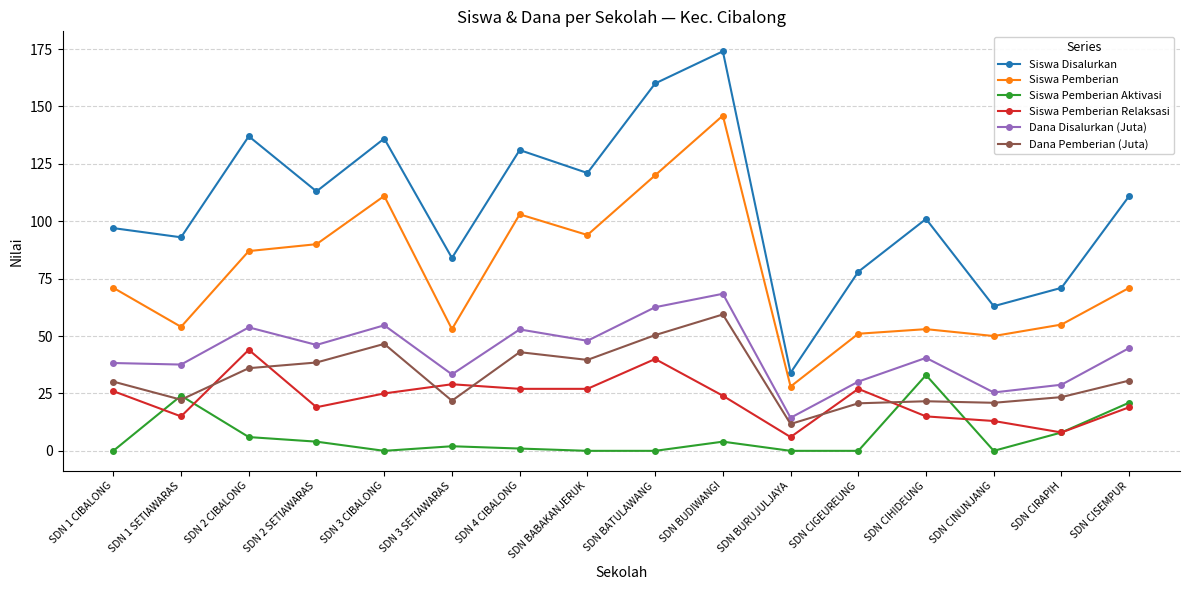

At which label does Dana Pemberian (Juta) reach its peak?

SDN BUDIWANGI